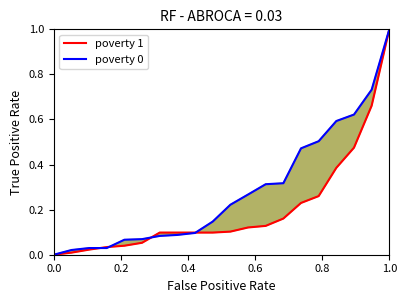

What is the difference between the second highest and minimum values in the poverty 0 series?

0.7